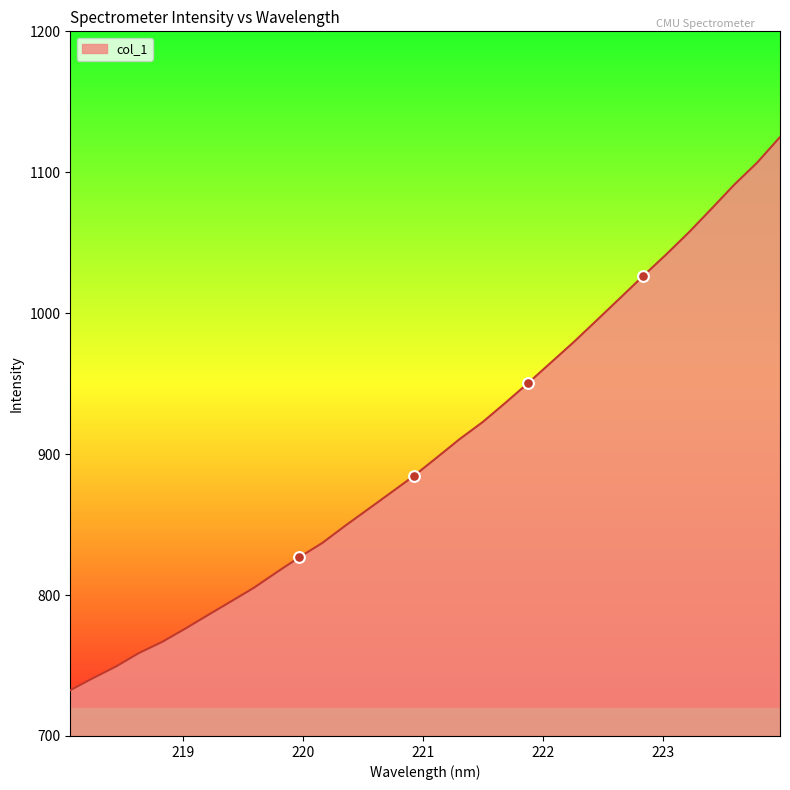

What is the greatest value displayed?

1125.0